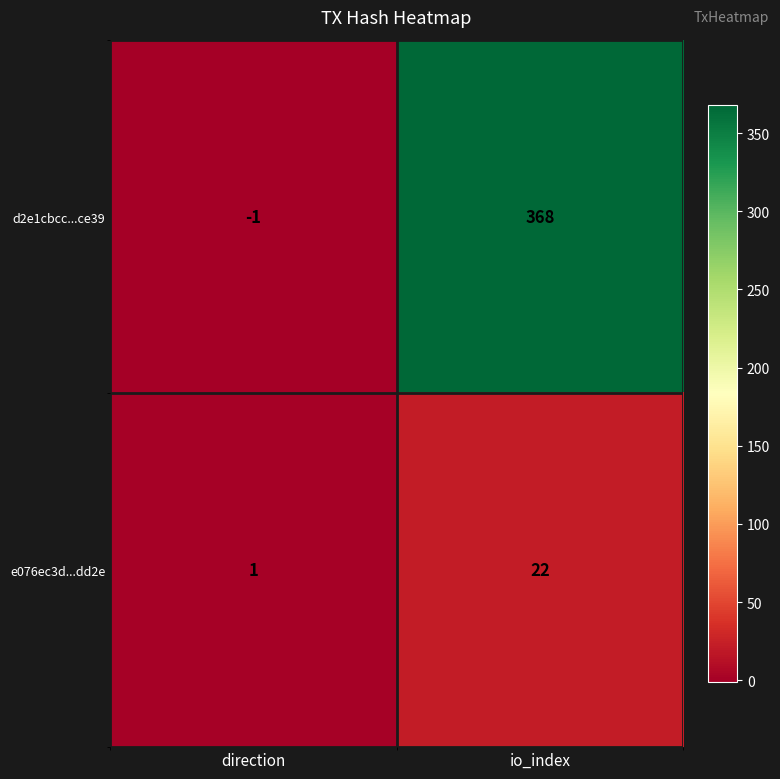

Which series has the largest total across all categories?

d2e1cbcc...ce39